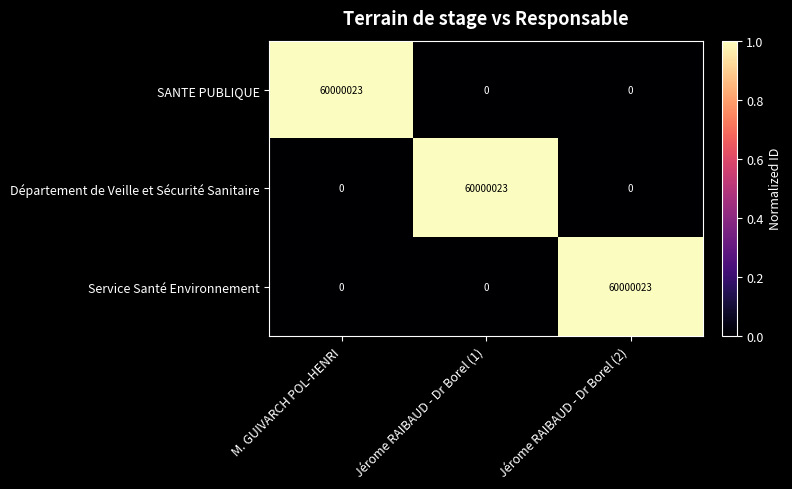

The value of Département de Veille et Sécurité Sanitaire at Jérome RAIBAUD - Dr Borel (1) is 60000023. True or false?

True